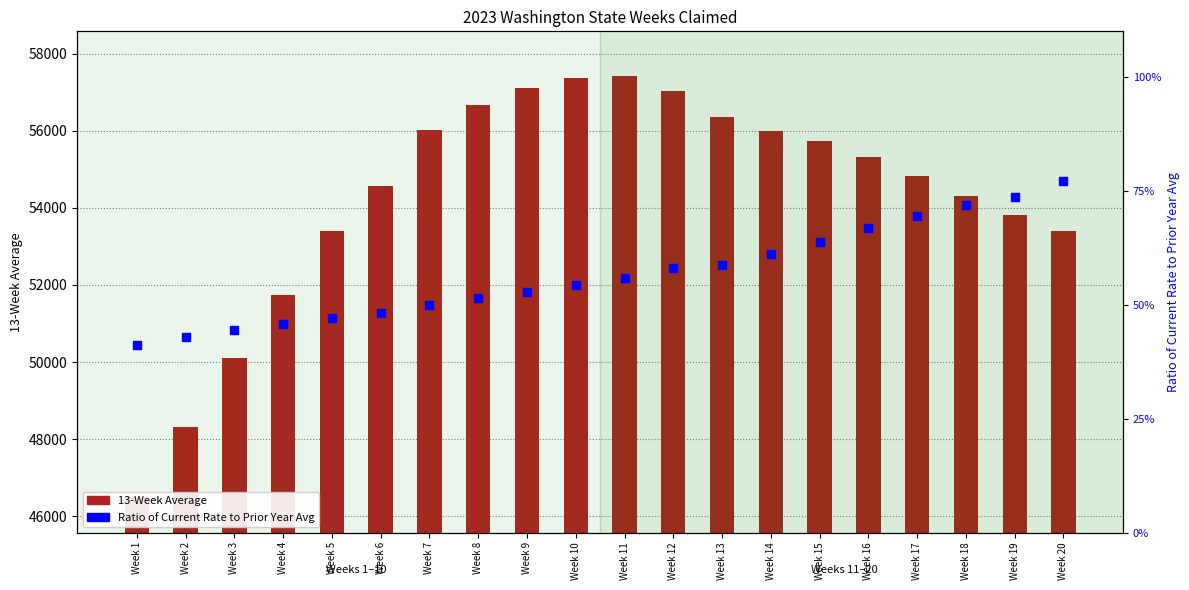

Which series reaches the minimum Y coordinate?

Ratio of Current Rate to Prior Year Avg